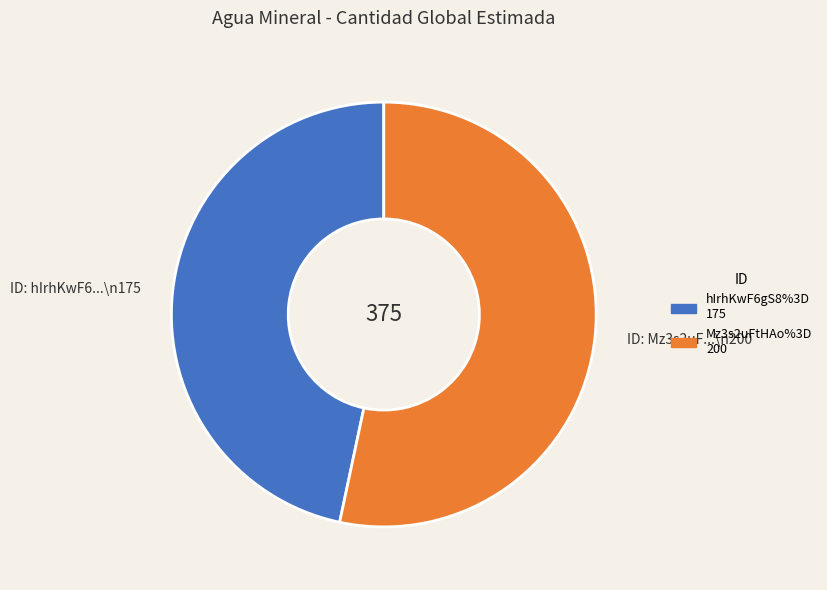

Which category has the biggest portion of the pie?

ID: Mz3s2uF...\n200